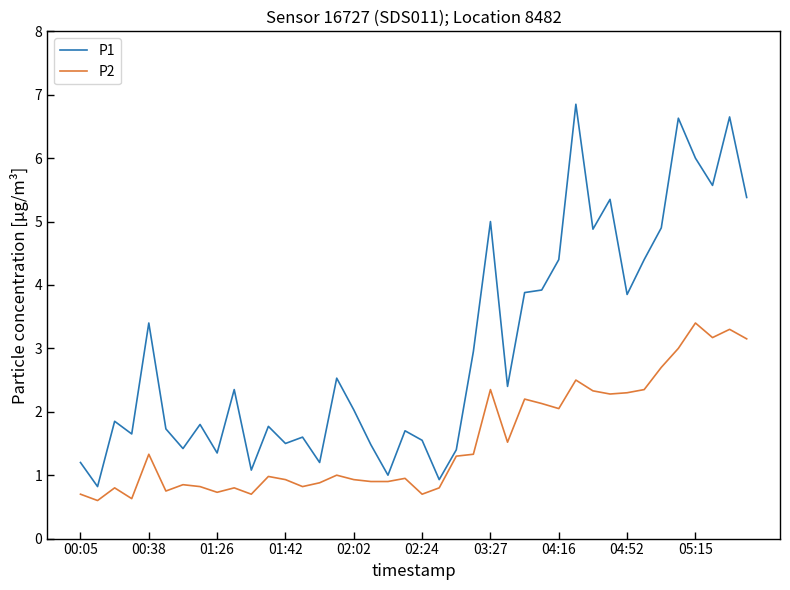

Which series has the widest spread of values?

P1